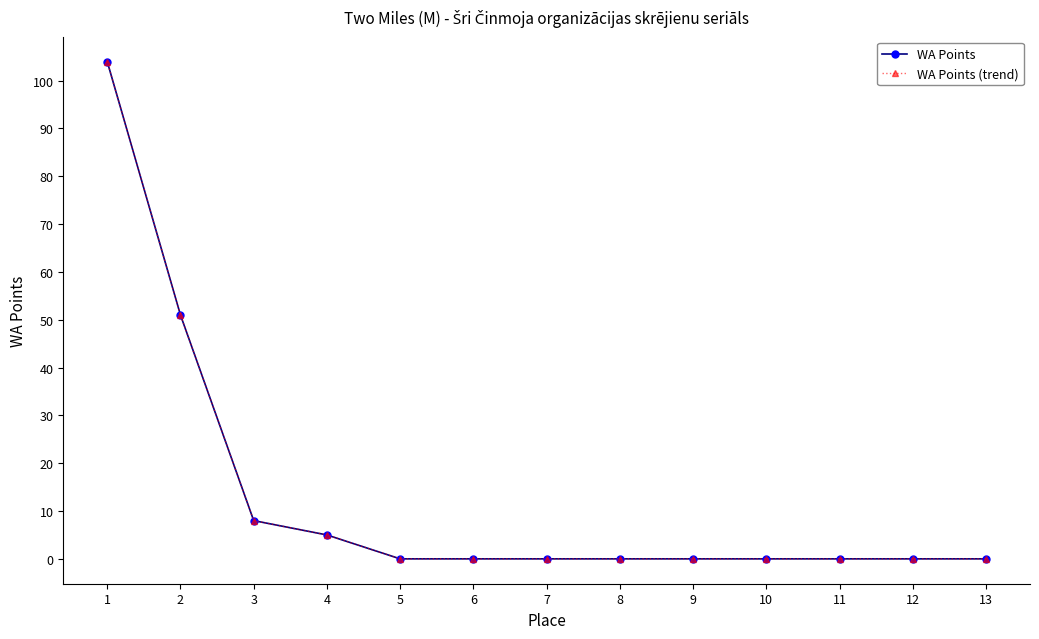

What is the difference between the WA Points (trend) values at 2 and 10?

51